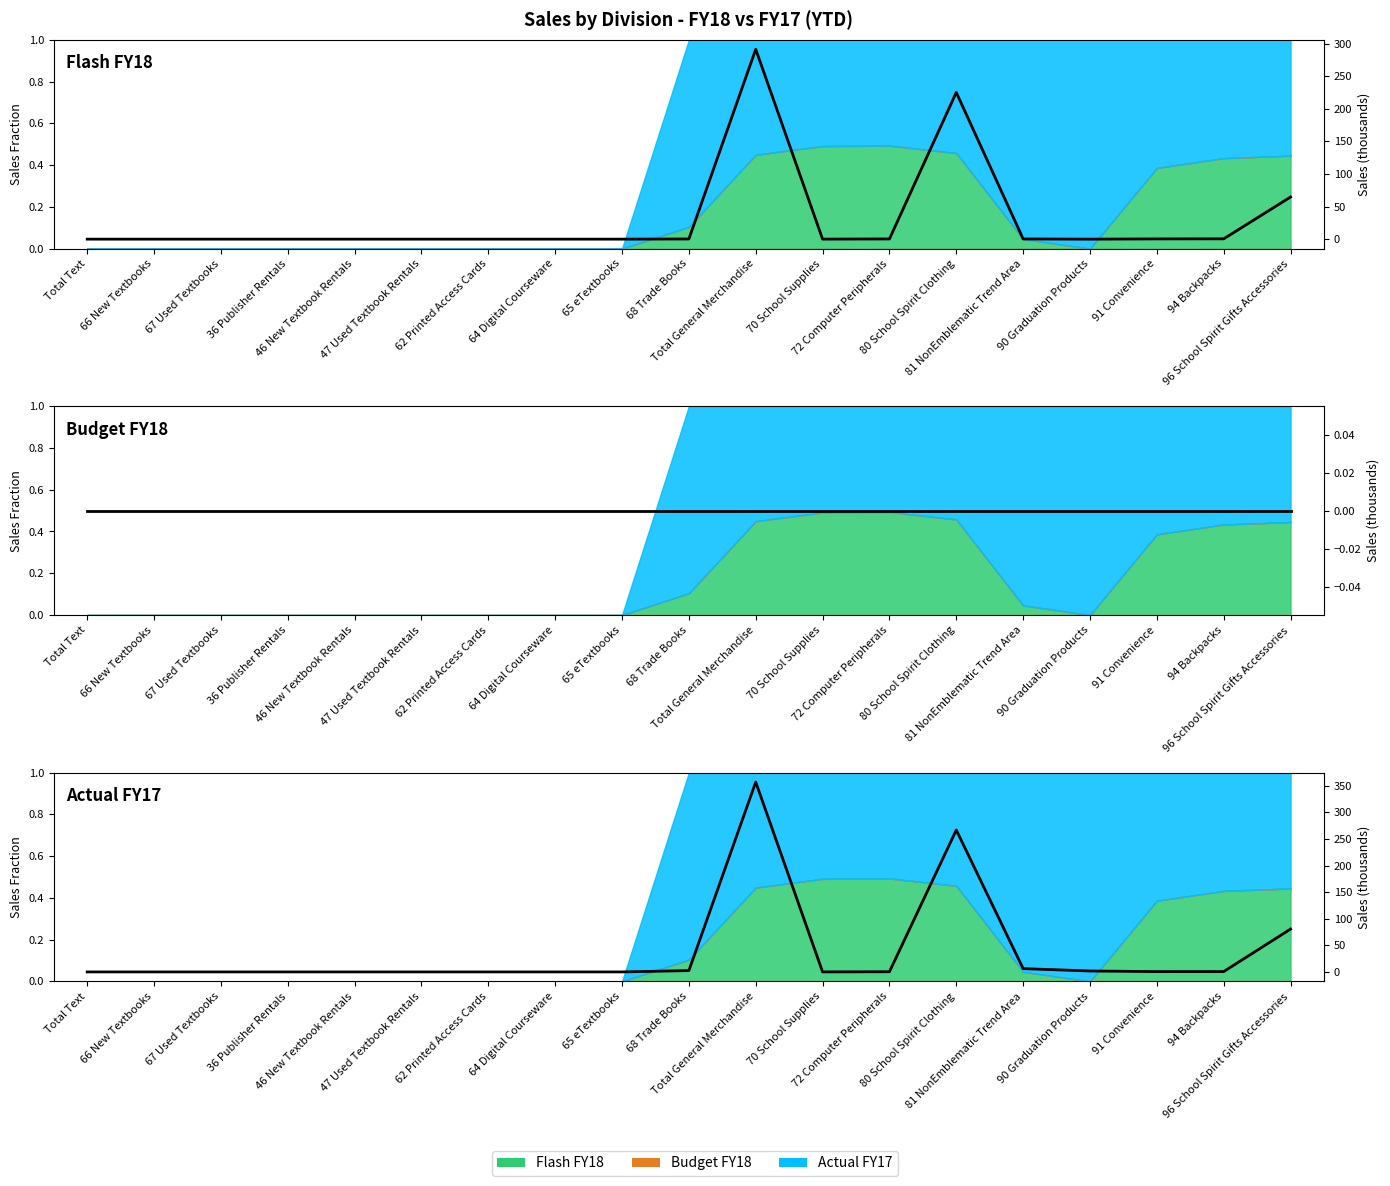

The value of Actual FY17 at 36 Publisher Rentals is 0.0. True or false?

True